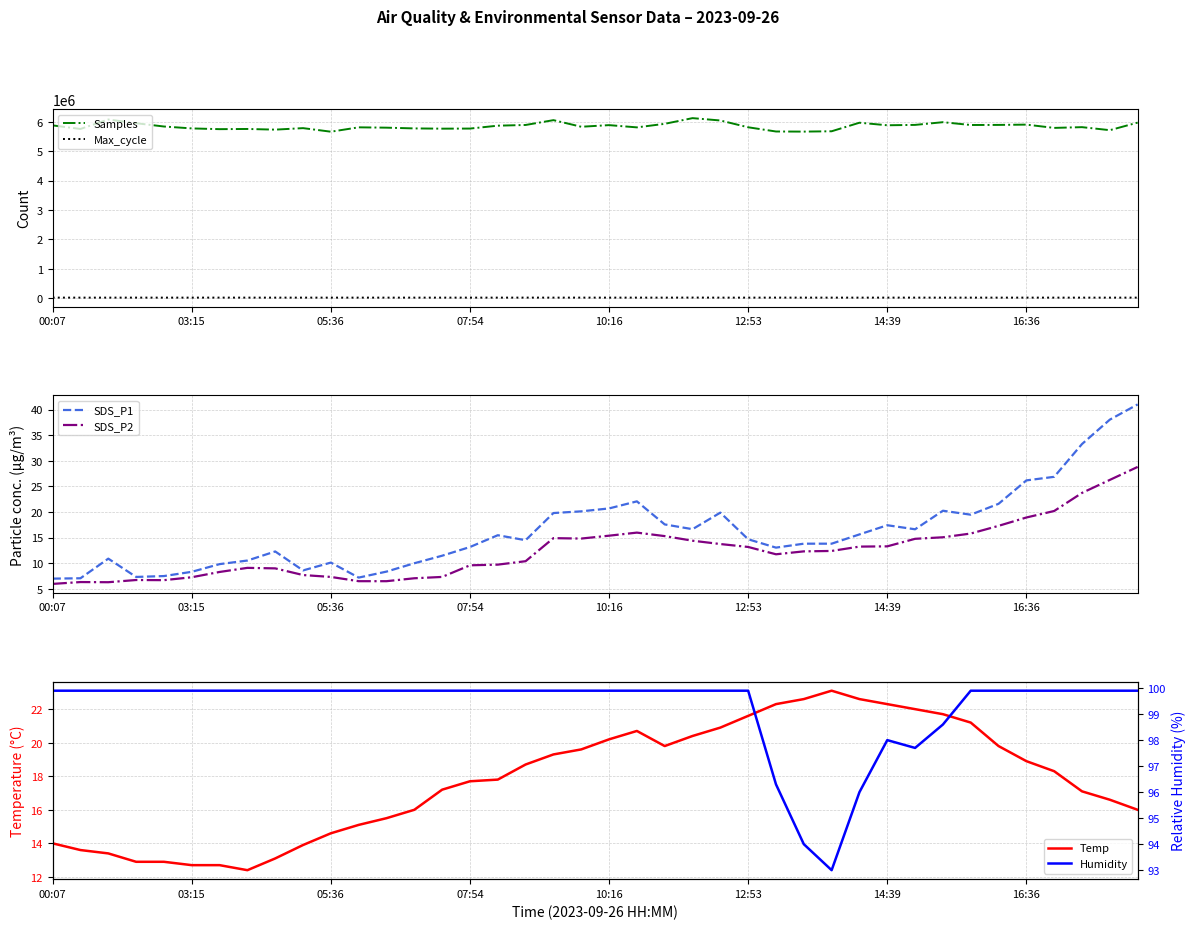

How many data points in SDS_P1 are above 14?

21